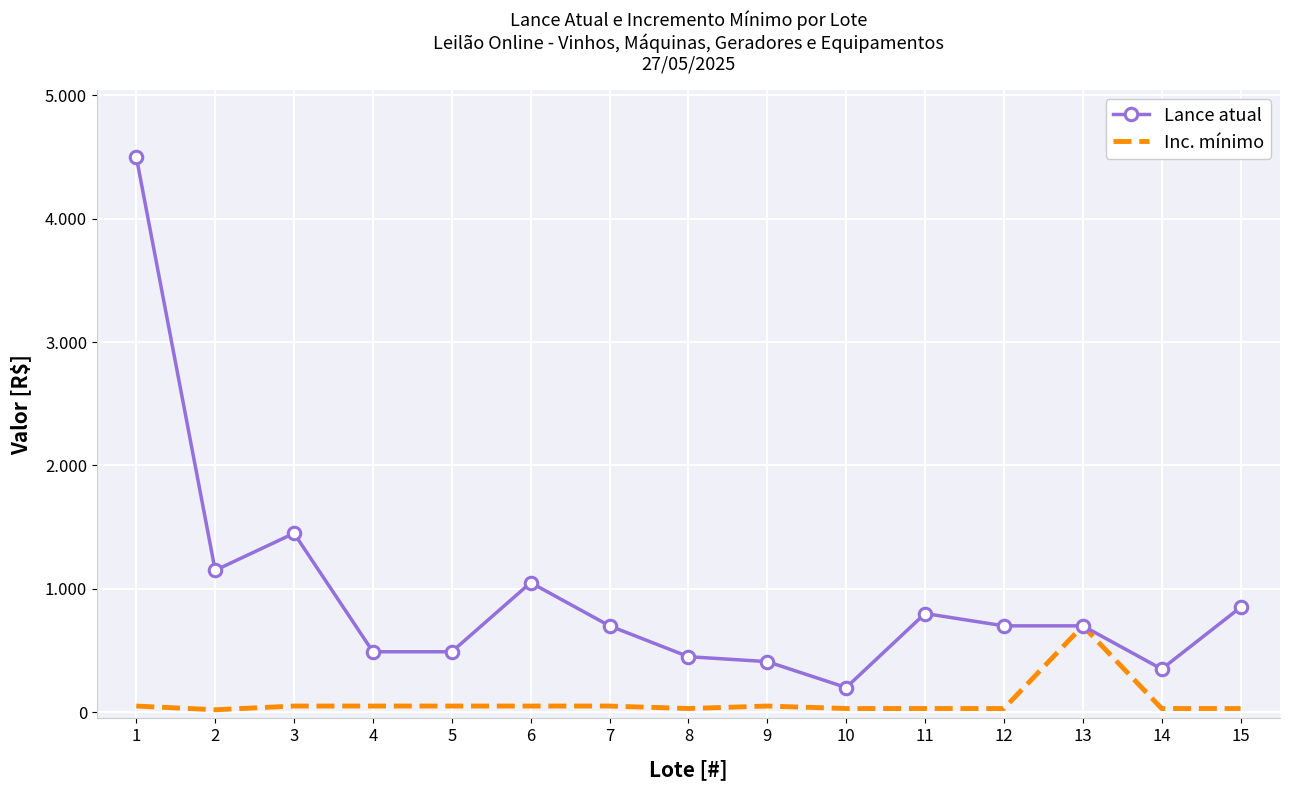

What are all the series names shown in the legend?

Lance atual, Inc. mínimo